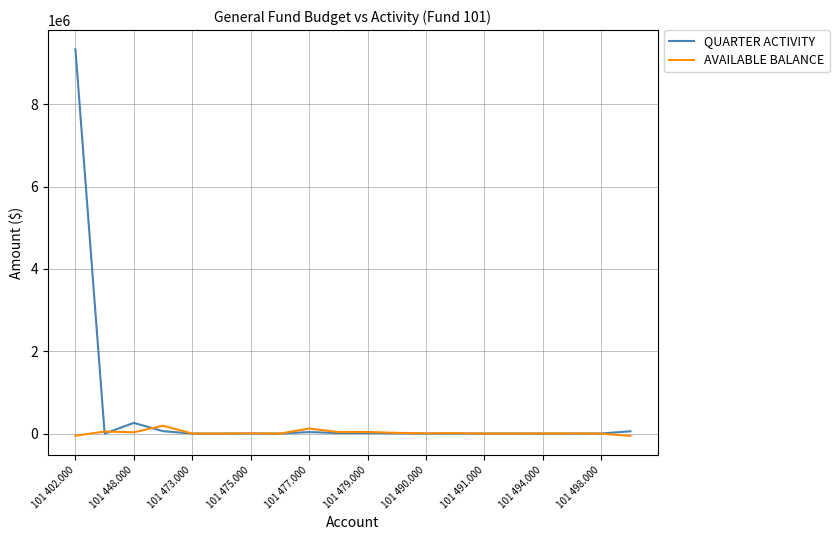

What is the minimum value shown in the chart?

-55619.6